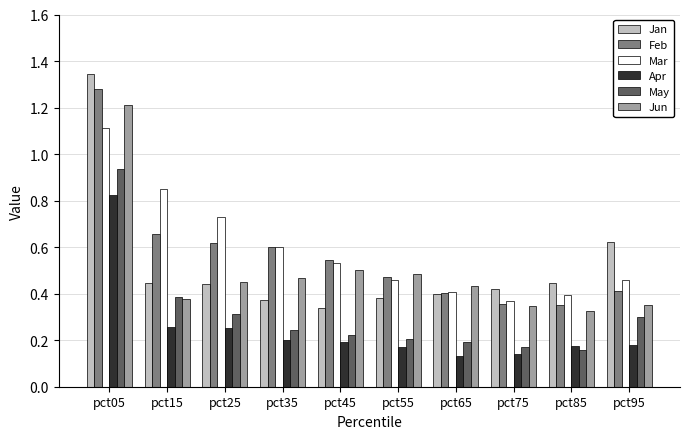

Is it true that May equals 0.1 at pct45?

False